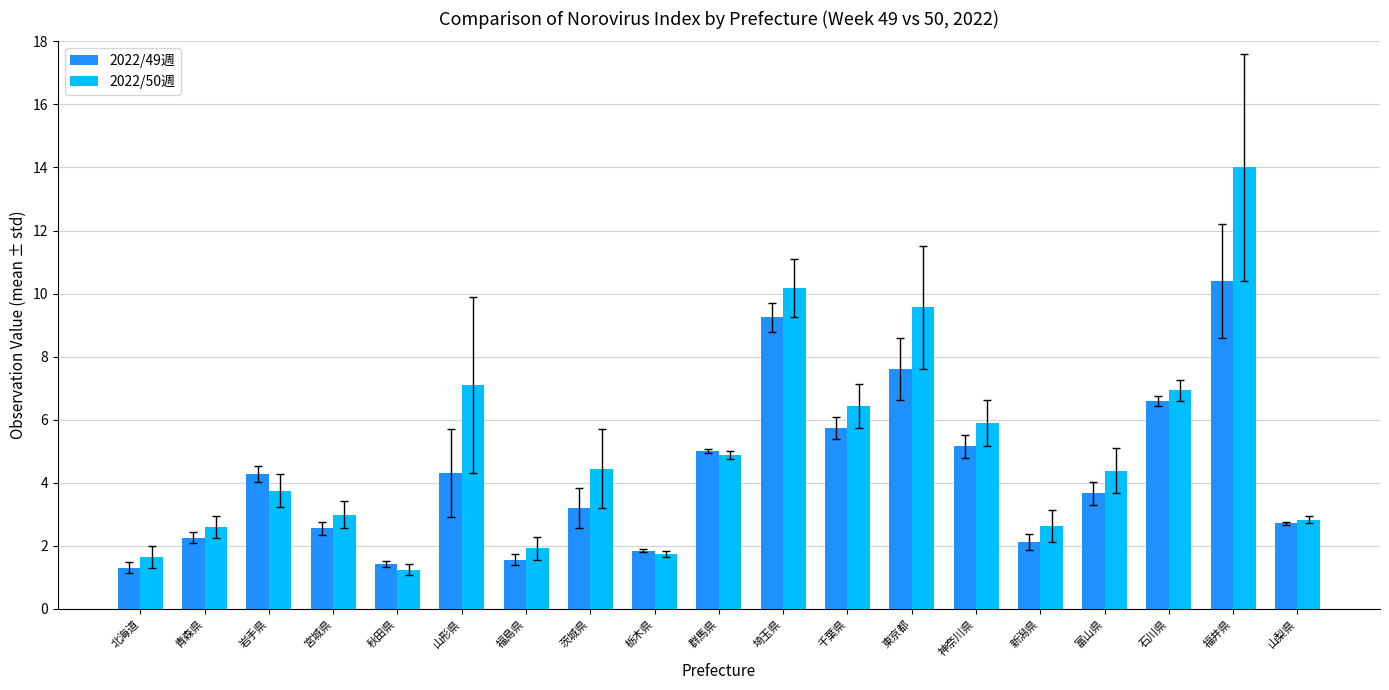

What is the maximum value shown in the chart?

14.0